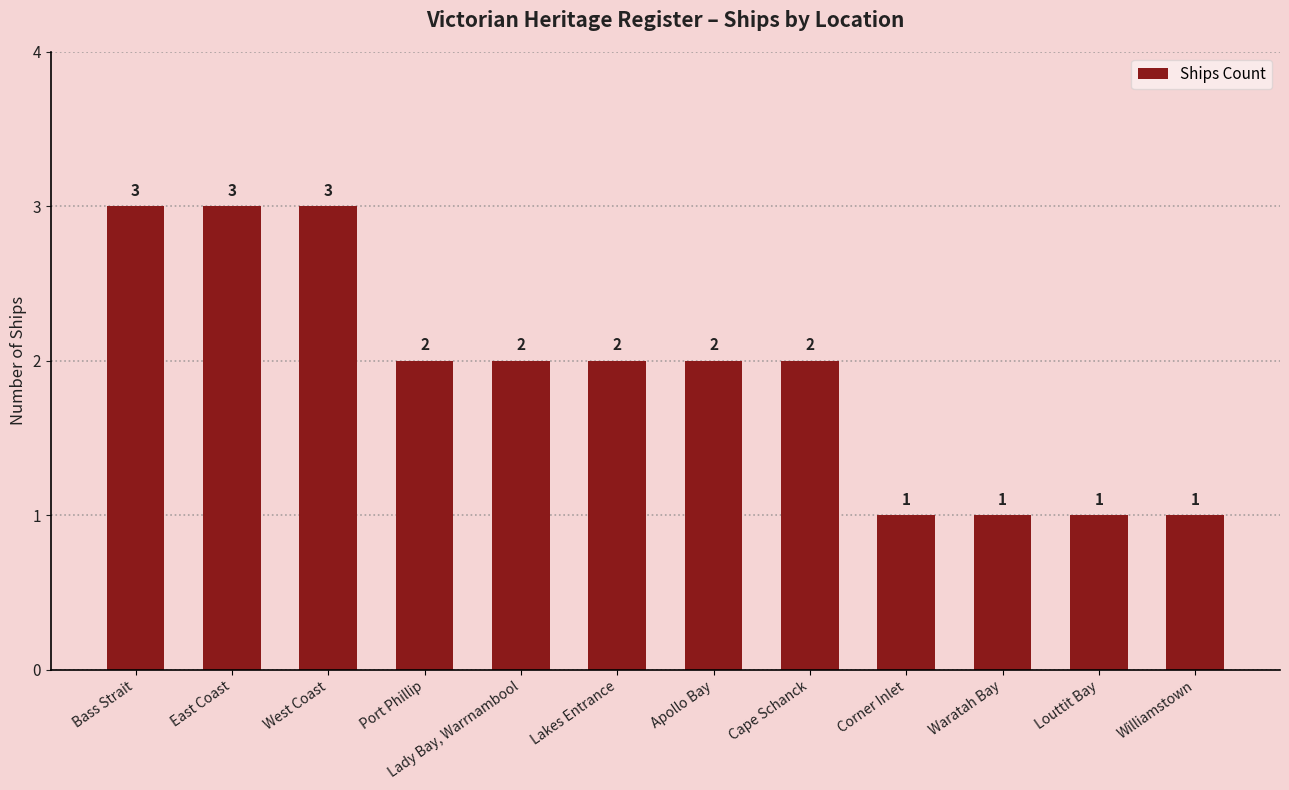

Is it true that the value at Lakes Entrance is 2?

True